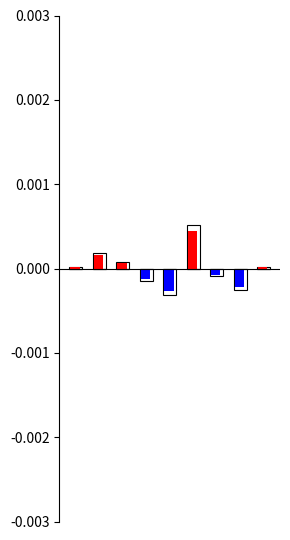

How many categories are shown in the chart?

9